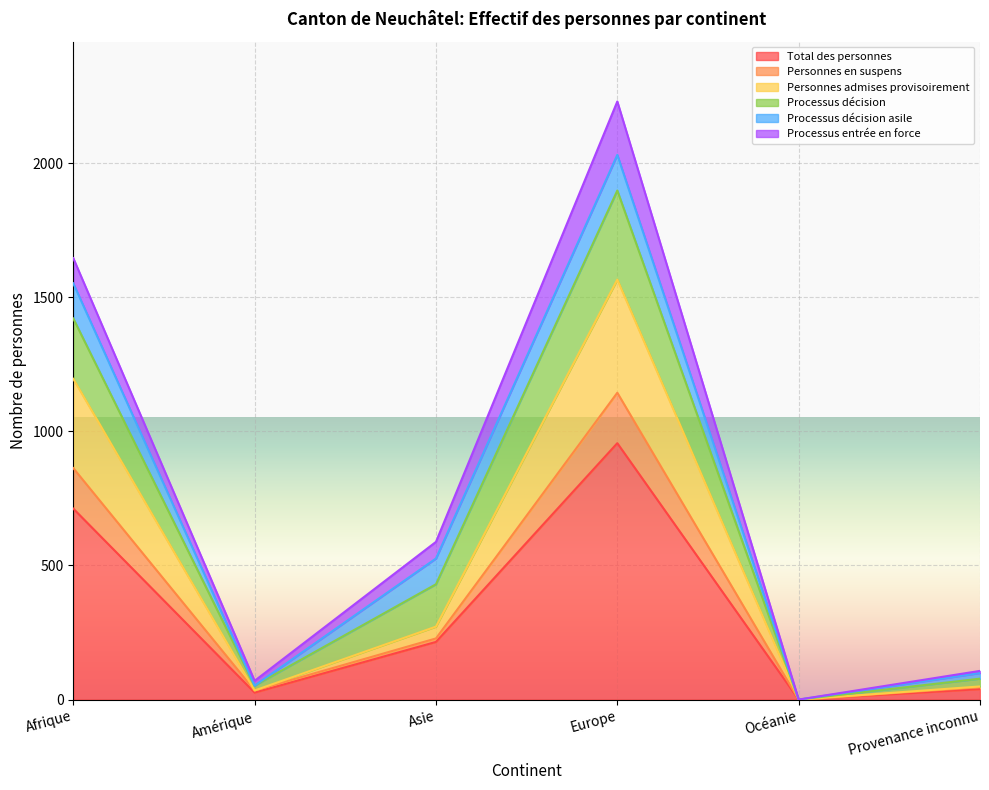

Rank the categories by Personnes en suspens value from highest to lowest.

Europe, Afrique, Asie, Provenance inconnu, Amérique, Océanie